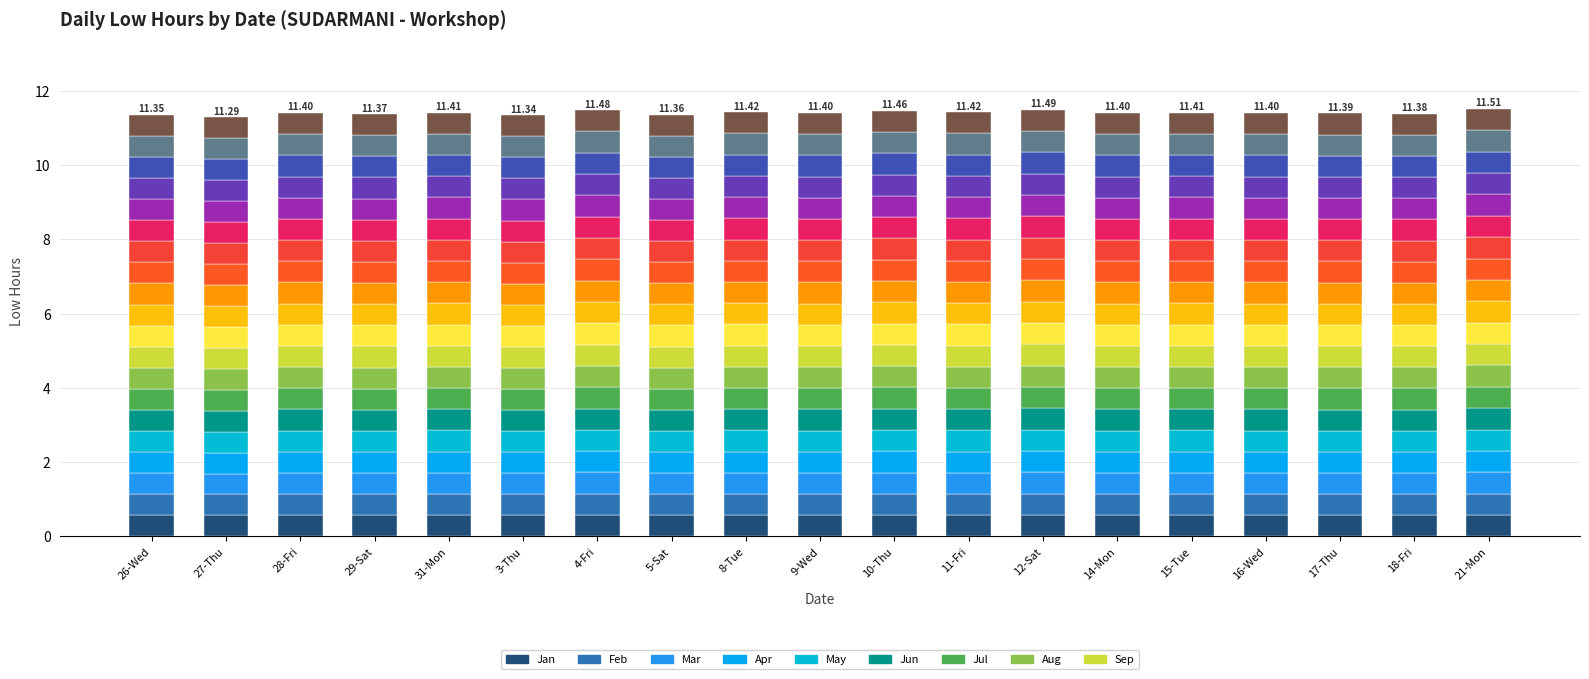

Are the bars horizontal?

No